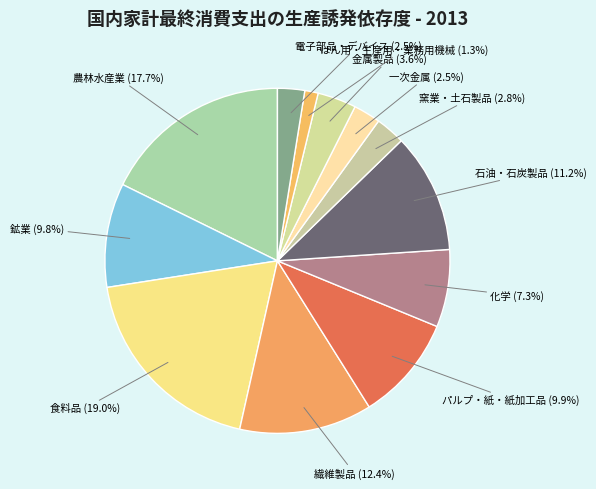

What is the smallest slice in the pie chart?

はん用・生産用・業務用機械